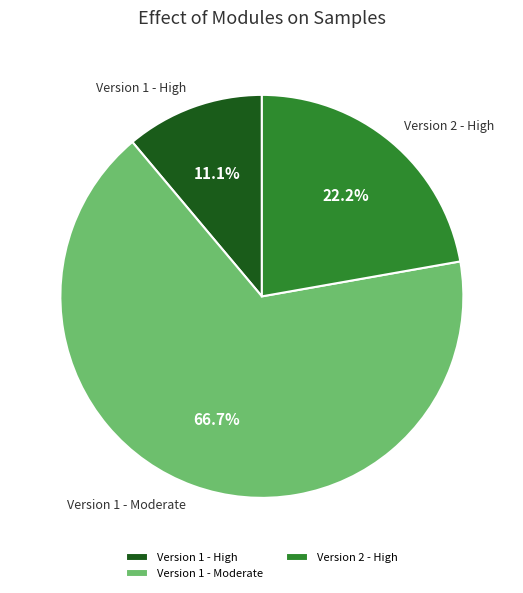

Rank the categories by value from highest to lowest.

Version 1 - Moderate, Version 2 - High, Version 1 - High